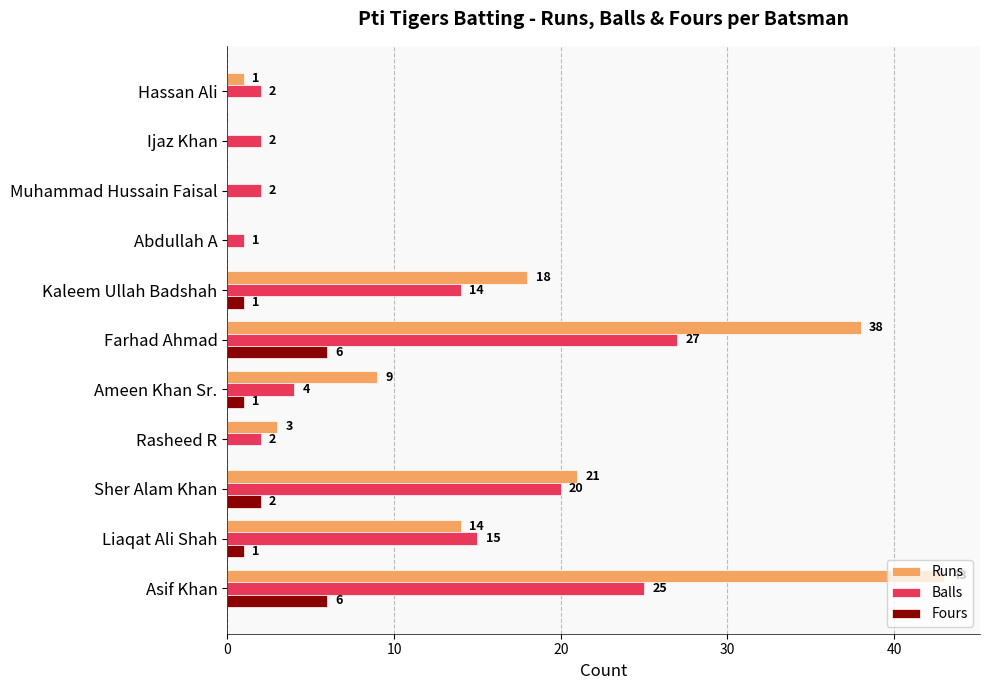

The Runs series shows 10 at Liaqat Ali Shah. True or false?

False